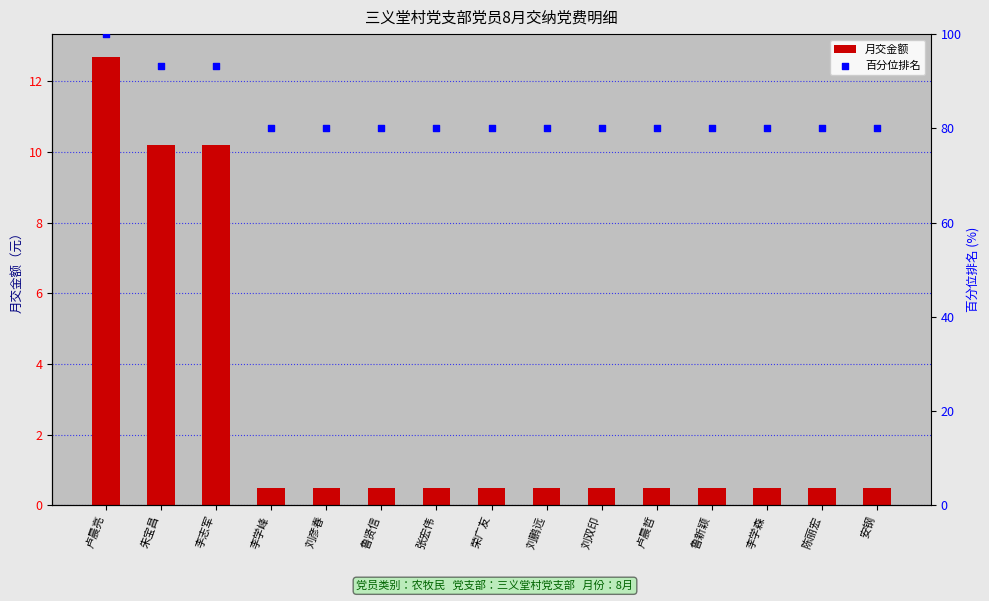

Which series has the largest total across all categories?

百分位排名